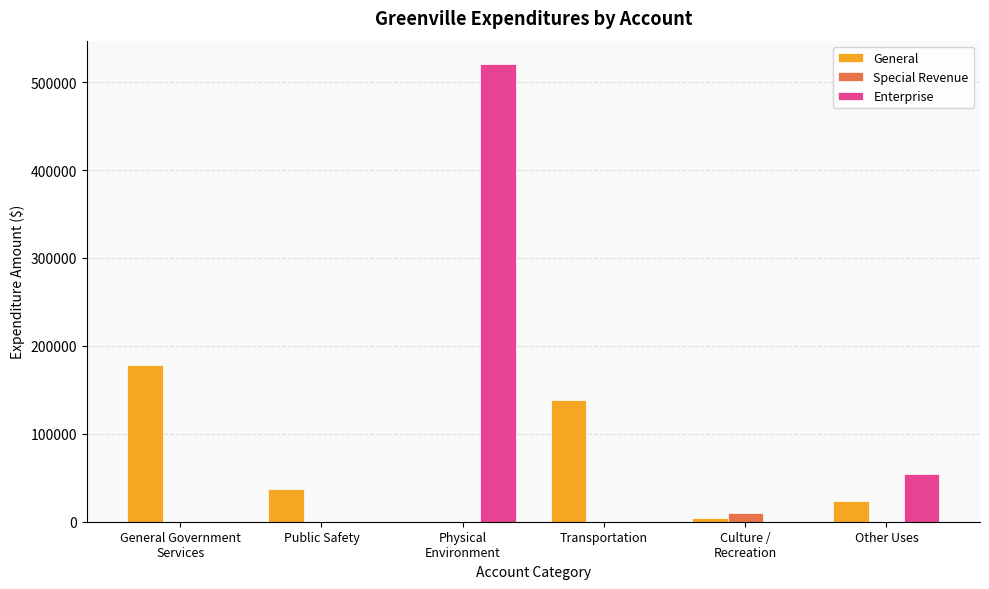

Which series changed the most between Transportation and Other Uses?

General